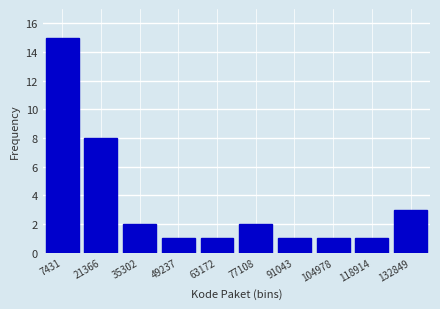

Reading right to left, what are all the values shown in this chart?

132849=3	118914=1	104978=1	91043=1	77108=2	63172=1	49237=1	35302=2	21366=8	7431=15